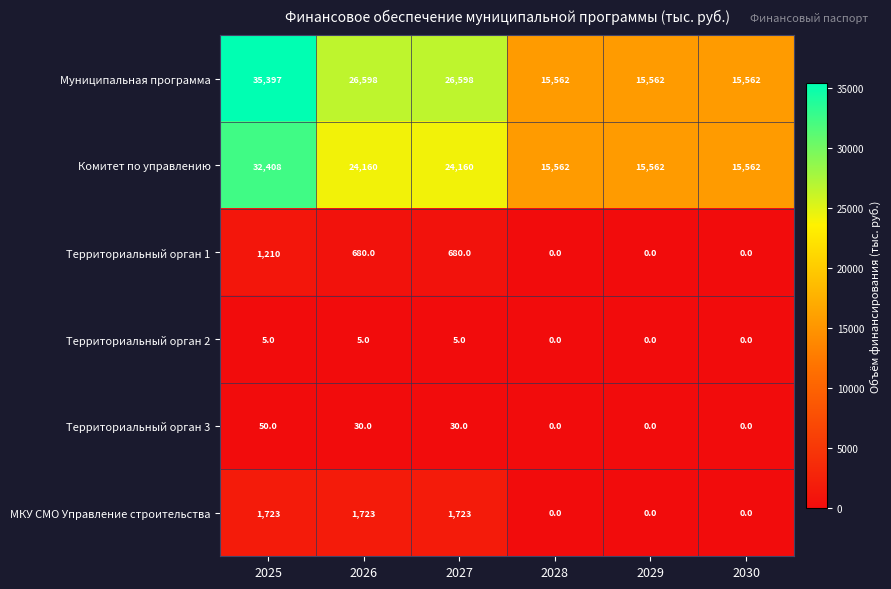

Which series has the widest spread of values?

Муниципальная программа